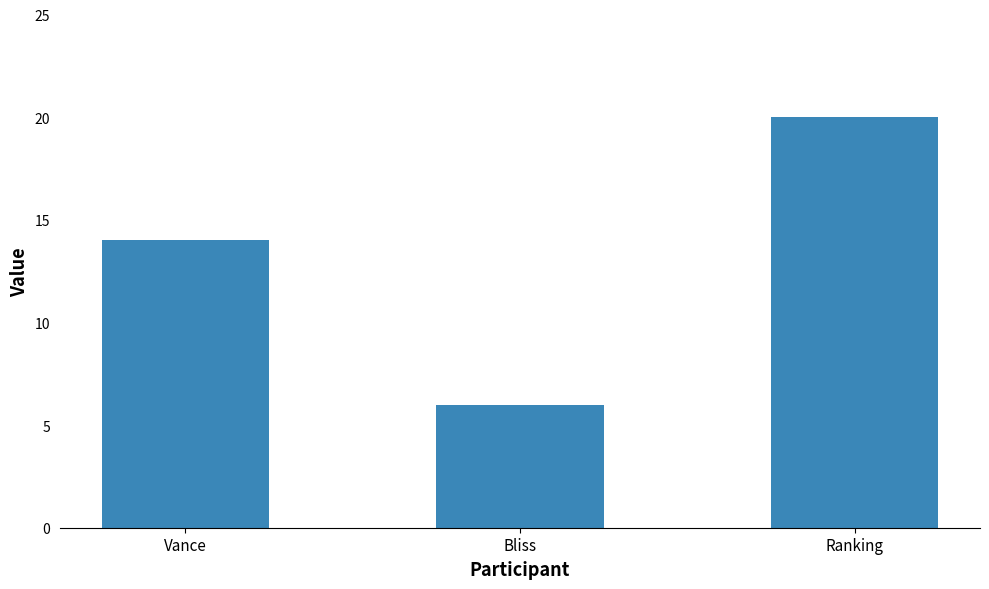

Count the values in the range 6 to 20.

3